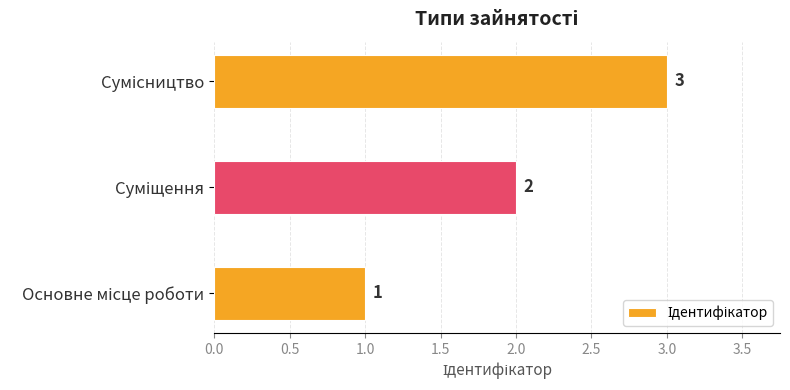

What is the smallest value displayed?

1